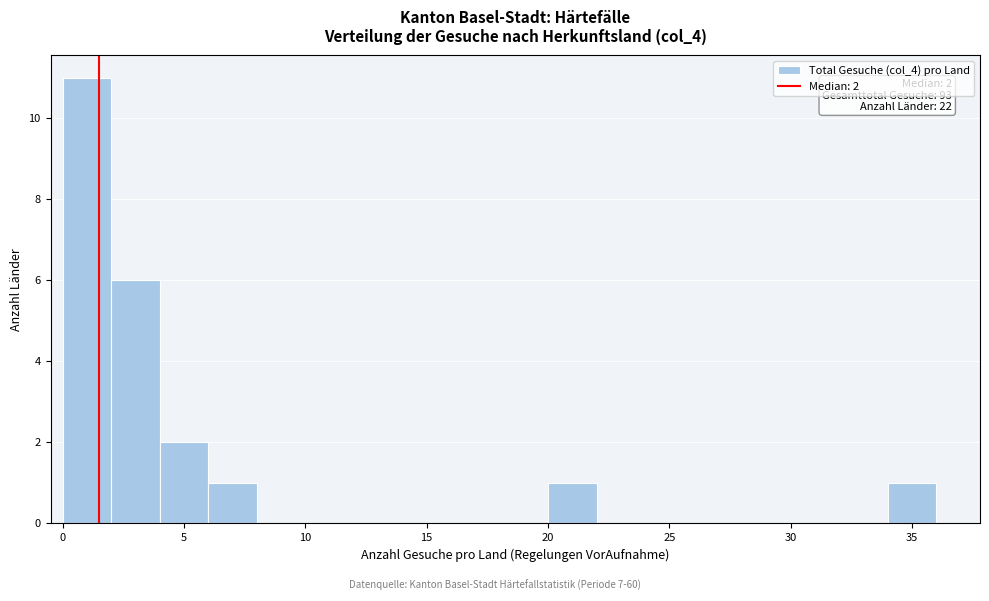

Over which range of the x-axis is the bar tallest?

0 to 2